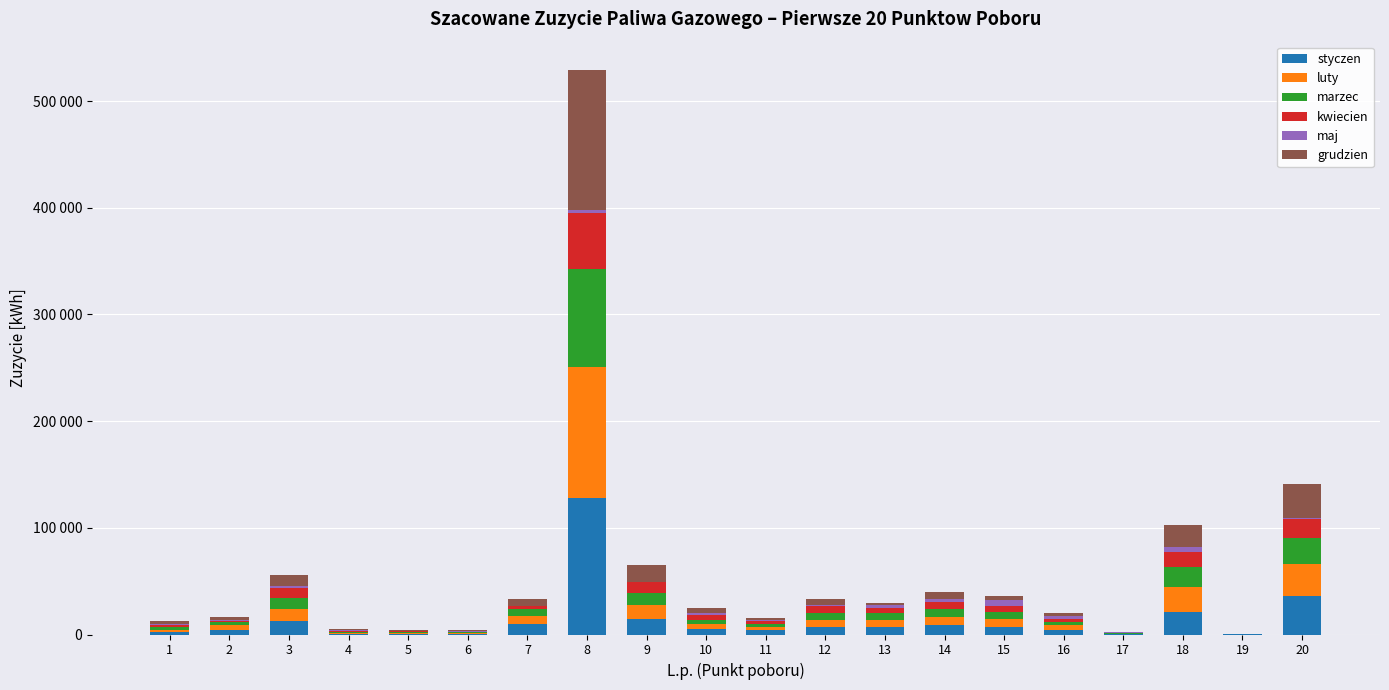

What is the total value across all series at 20?

141320